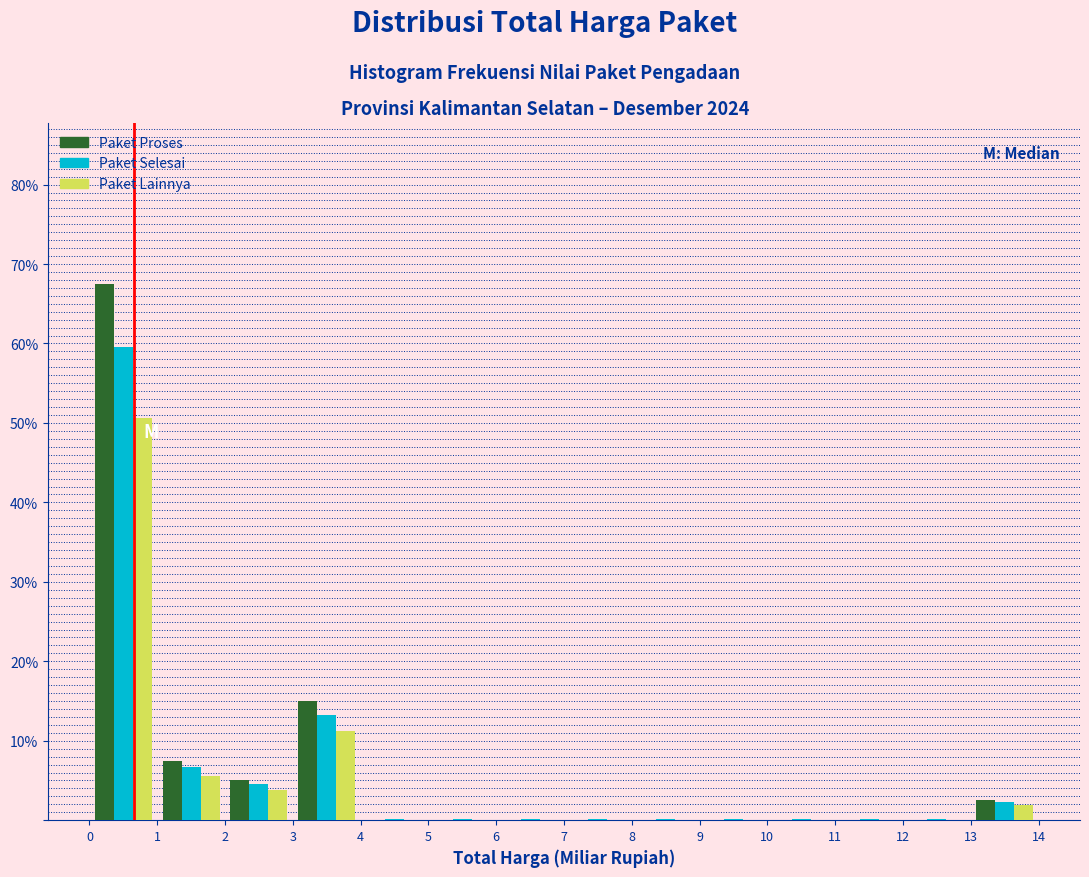

Reading left to right, transcribe this chart: for each range on the x-axis, give the height of each series' bar. The values are not printed on the chart, so give them approximately, as read against the axis.

0 to 1: Paket Proses=68	Paket Selesai=60	Paket Lainnya=51
1 to 2: Paket Proses=8	Paket Selesai=7	Paket Lainnya=6
2 to 3: Paket Proses=5	Paket Selesai=5	Paket Lainnya=4
3 to 4: Paket Proses=15	Paket Selesai=13	Paket Lainnya=11
4 to 5: Paket Proses=0	Paket Selesai=under 1	Paket Lainnya=0
5 to 6: Paket Proses=0	Paket Selesai=under 1	Paket Lainnya=0
6 to 7: Paket Proses=0	Paket Selesai=under 1	Paket Lainnya=0
7 to 8: Paket Proses=0	Paket Selesai=under 1	Paket Lainnya=0
8 to 9: Paket Proses=0	Paket Selesai=under 1	Paket Lainnya=0
9 to 10: Paket Proses=0	Paket Selesai=under 1	Paket Lainnya=0
10 to 11: Paket Proses=0	Paket Selesai=under 1	Paket Lainnya=0
11 to 12: Paket Proses=0	Paket Selesai=under 1	Paket Lainnya=0
12 to 13: Paket Proses=0	Paket Selesai=under 1	Paket Lainnya=0
13 to 14: Paket Proses=3	Paket Selesai=2	Paket Lainnya=2